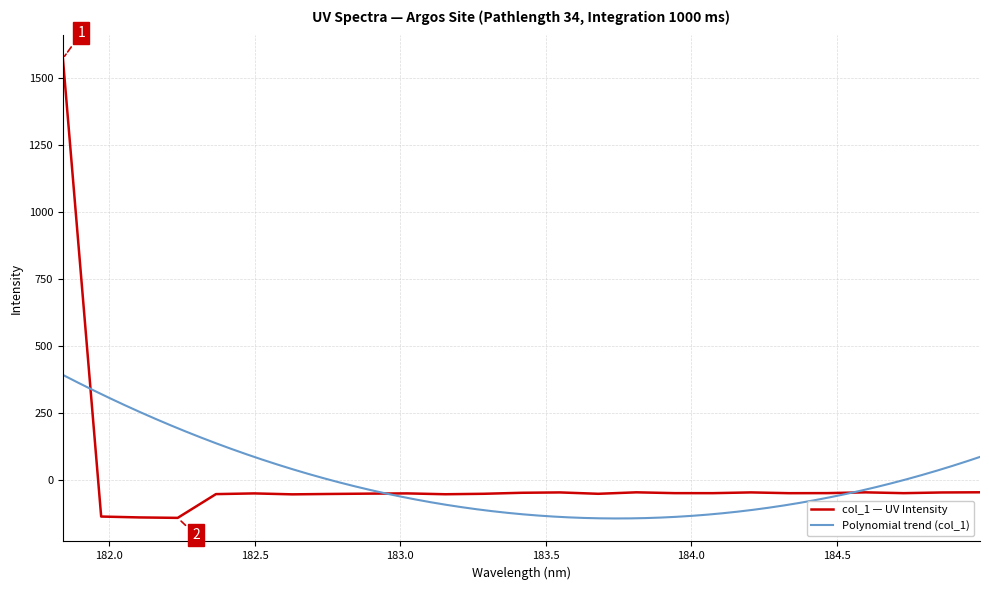

Is it true that the value at 183.4176122368 is -13.7?

False